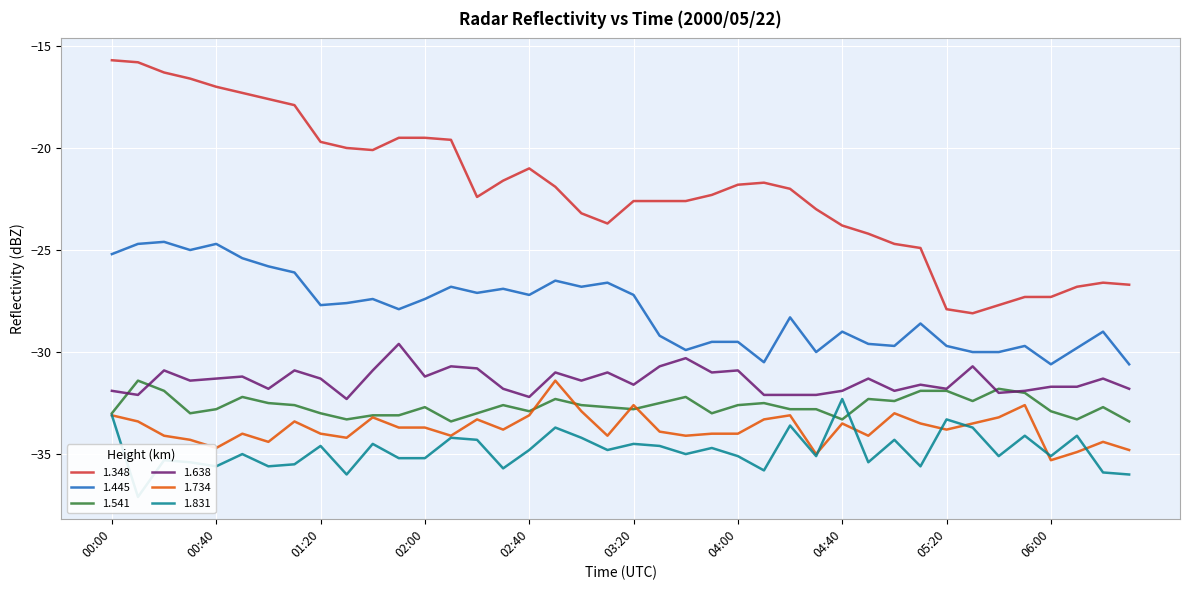

Does the chart display data point markers on the line(s)?

No